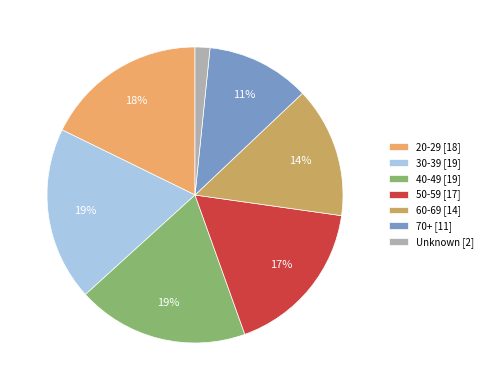

Does 50-59 [17] account for over 50% of the chart?

No